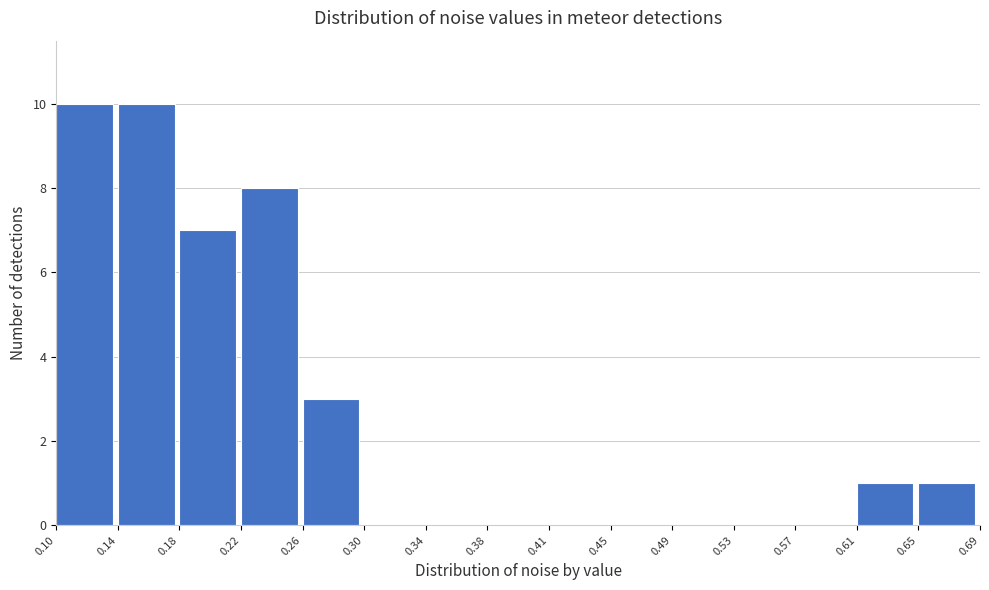

Reading left to right, list every bar in this chart as the range it spans on the x-axis followed by its height. The values are not printed on the chart, so give them approximately, as read against the axis.

0.10 to 0.14: 10
0.14 to 0.18: 10
0.18 to 0.22: 7
0.22 to 0.26: 8
0.26 to 0.30: 3
0.30 to 0.34: 0
0.34 to 0.38: 0
0.38 to 0.41: 0
0.41 to 0.45: 0
0.45 to 0.49: 0
0.49 to 0.53: 0
0.53 to 0.57: 0
0.57 to 0.61: 0
0.61 to 0.65: 1
0.65 to 0.69: 1